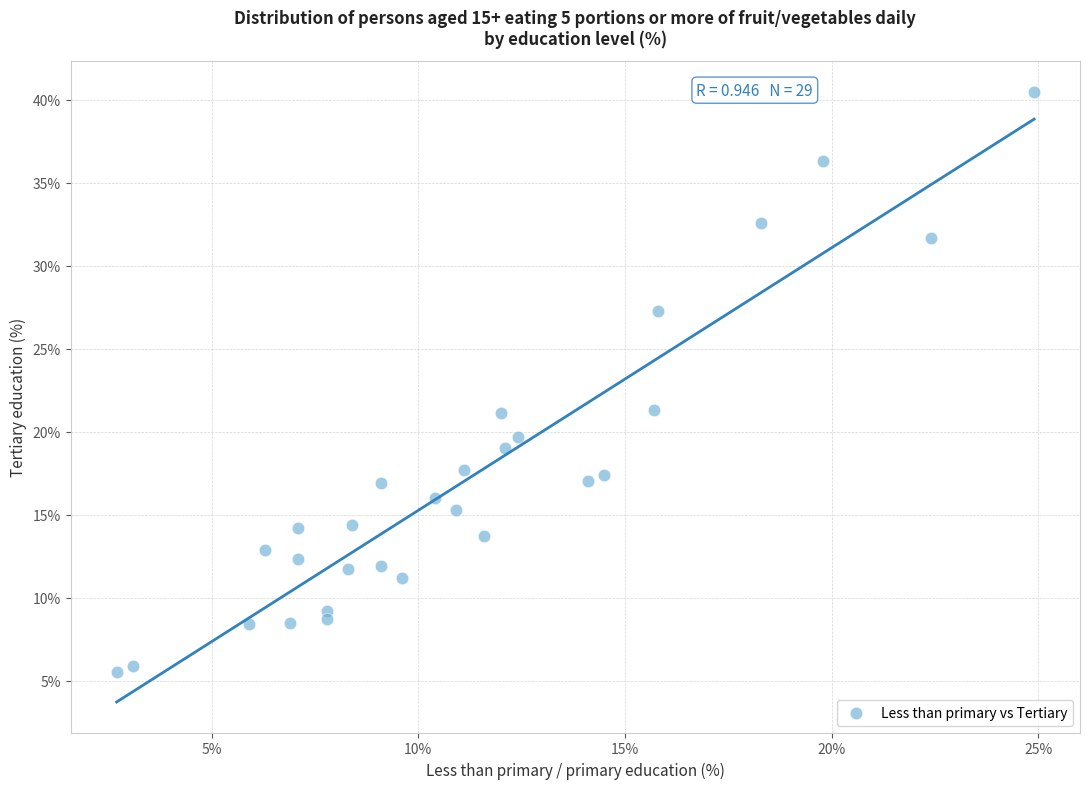

What is the range of Y values (max minus min)?

35.0